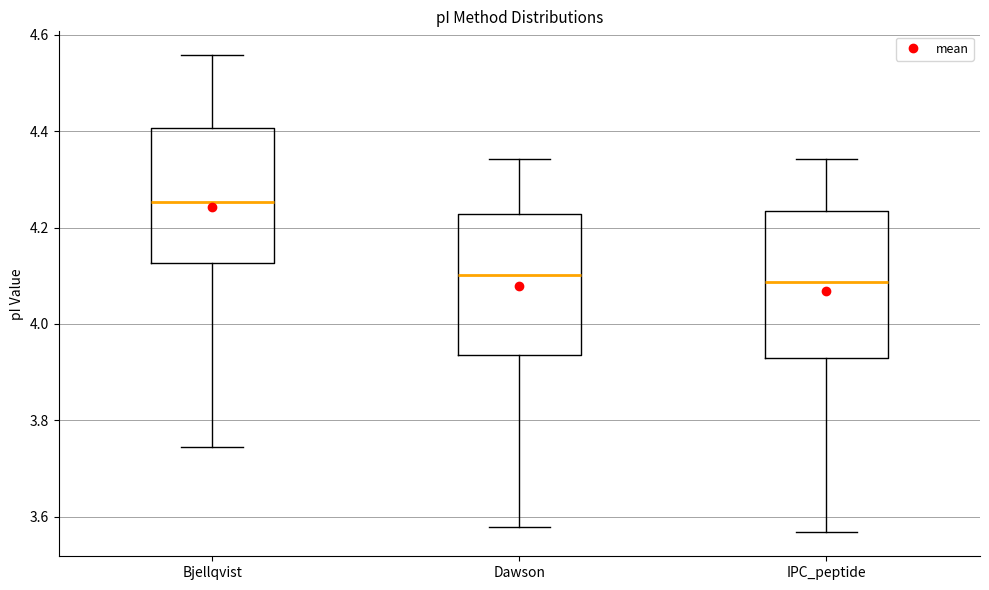

Reading left to right, transcribe this box plot: for each box, give where its median line is, the range the box spans, and where its two whiskers end, as read against the y-axis. The values are not printed on the chart, so give them approximately, as read against the axis.

Bjellqvist: median 4.26, box 4.12 to 4.40, whiskers 3.74 to 4.56
Dawson: median 4.10, box 3.94 to 4.22, whiskers 3.58 to 4.34
IPC_peptide: median 4.08, box 3.92 to 4.24, whiskers 3.56 to 4.34